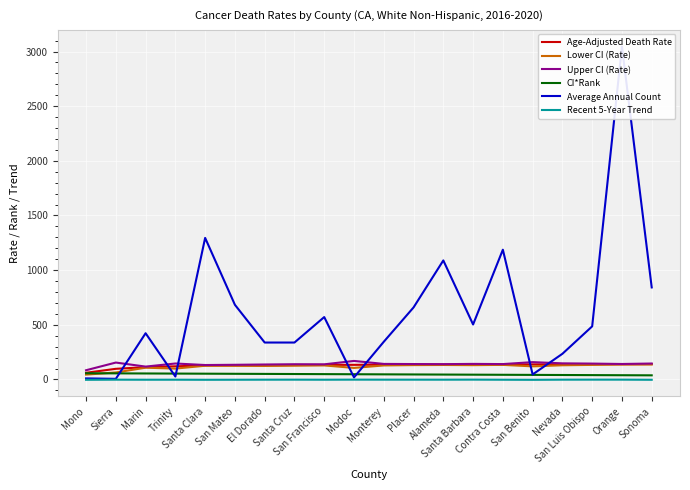

What is the average value of the Average Annual Count series?

607.4